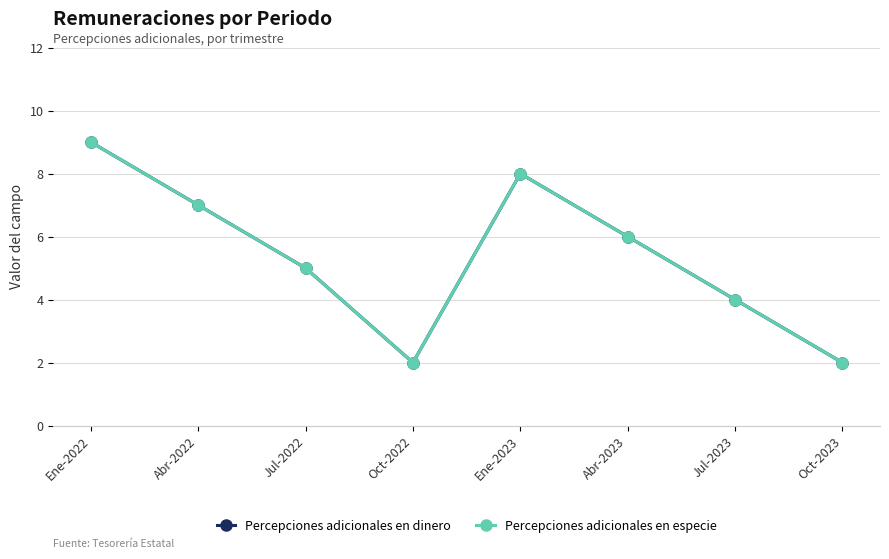

Does the chart have visible grid lines?

Yes